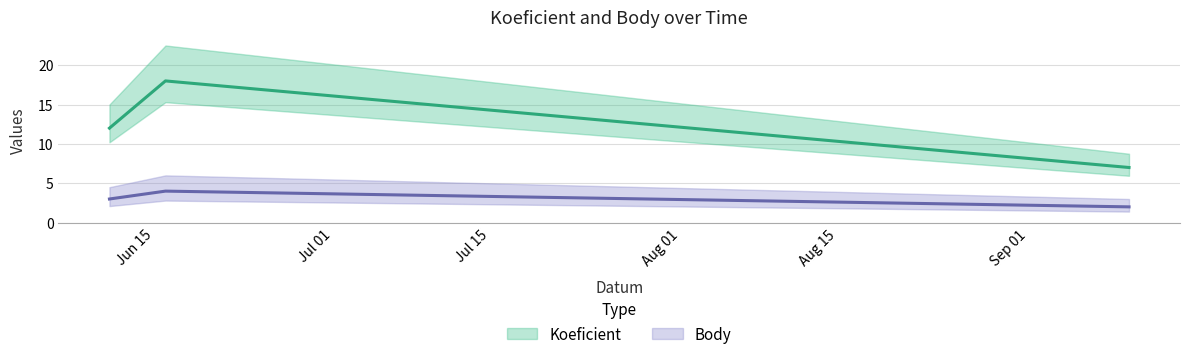

How many lines are shown in the chart?

2